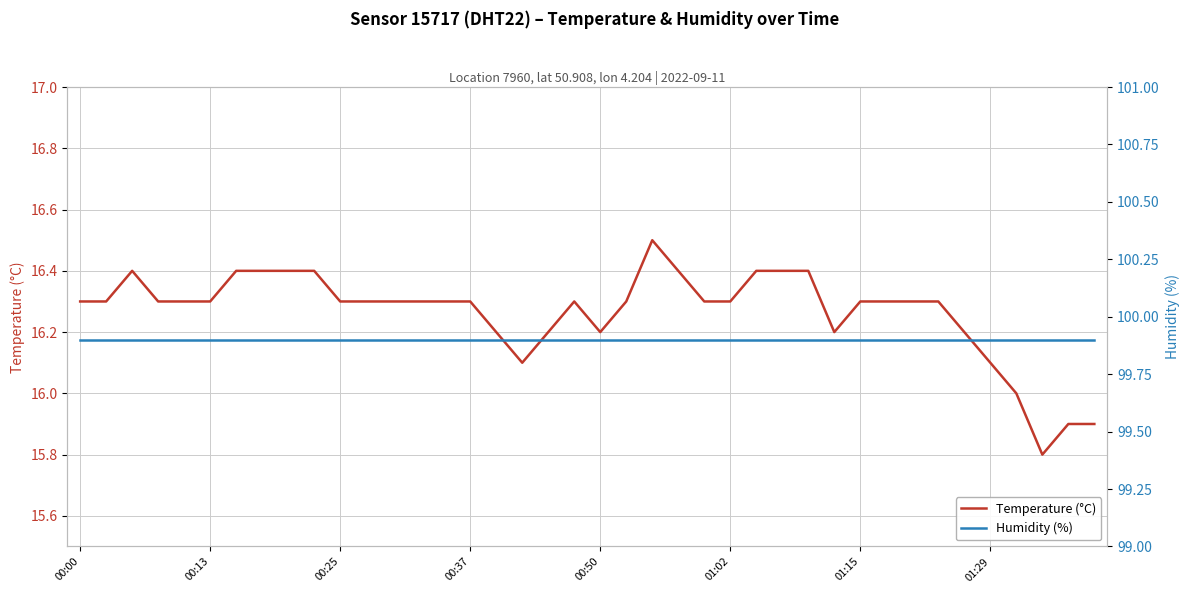

What is the lowest value of the Humidity (%) series?

99.9